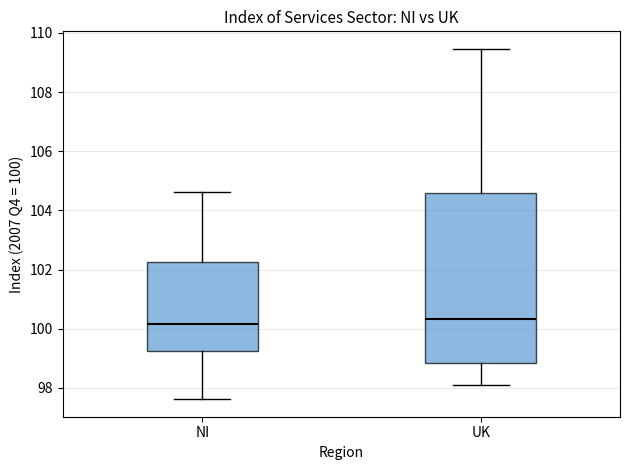

Reading left to right, read every box against the y-axis: the position of its median line, the range the box covers, and the ends of its whiskers. The values are not printed on the chart, so give them approximately, as read against the axis.

NI: median 100.2, box 99.2 to 102.2, whiskers 97.6 to 104.6
UK: median 100.4, box 98.8 to 104.6, whiskers 98.2 to 109.4